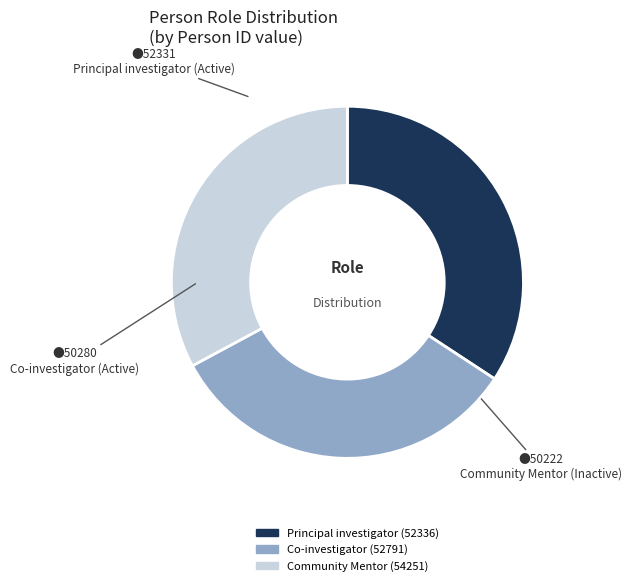

What is the largest slice in the pie chart?

Principal investigator (52336)